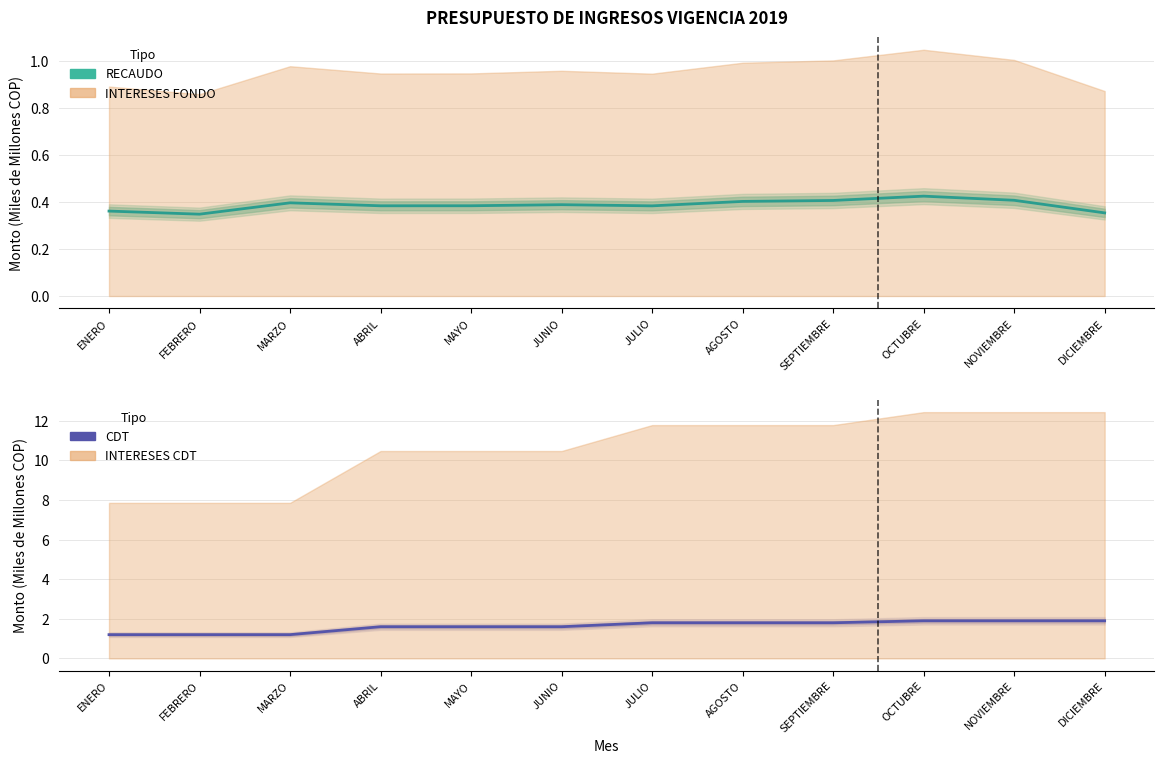

Count the number of categories in the chart.

12